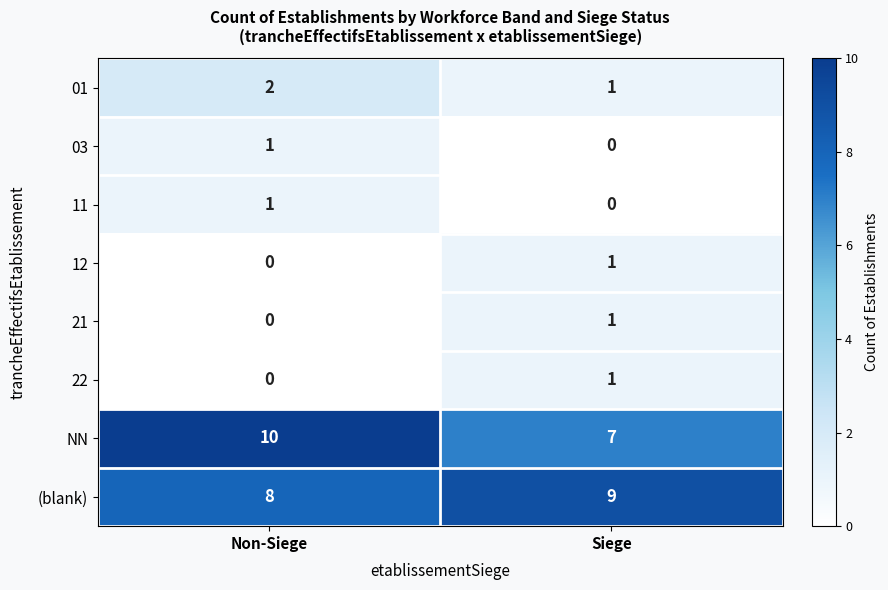

Rank the categories by (blank) value from lowest to highest.

Non-Siege, Siege